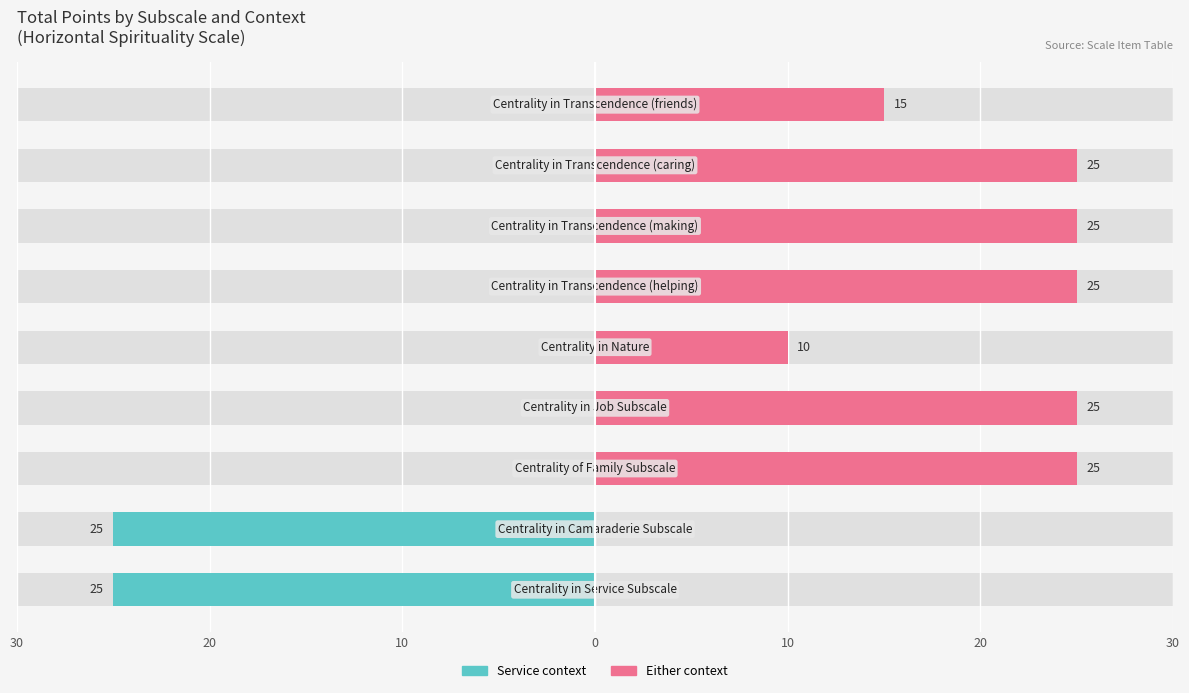

What is the lowest value of the Service context series?

-25